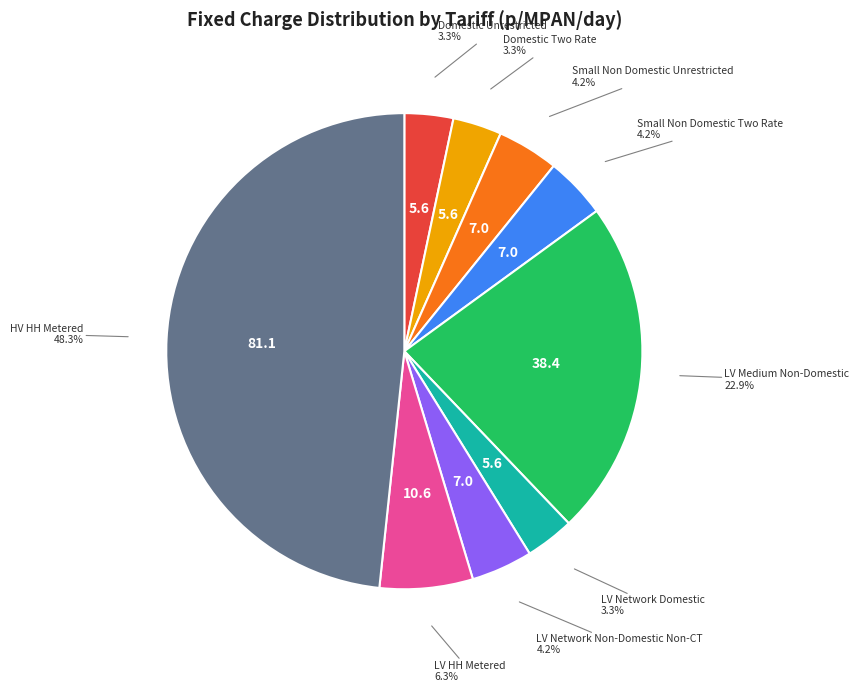

Is there a majority slice in this chart?

No